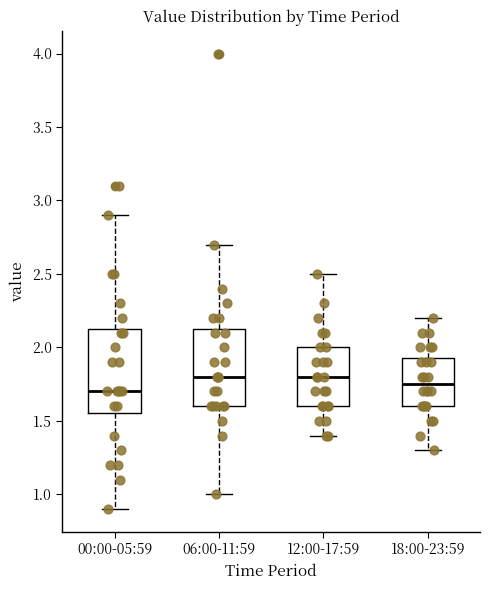

Reading left to right, read every box against the y-axis: the position of its median line, the range the box covers, and the ends of its whiskers. The values are not printed on the chart, so give them approximately, as read against the axis.

00:00-05:59: median 1.70, box 1.55 to 2.15, whiskers 0.90 to 2.90
06:00-11:59: median 1.80, box 1.60 to 2.15, whiskers 1.00 to 2.70
12:00-17:59: median 1.80, box 1.60 to 2.00, whiskers 1.40 to 2.50
18:00-23:59: median 1.75, box 1.60 to 1.95, whiskers 1.30 to 2.20